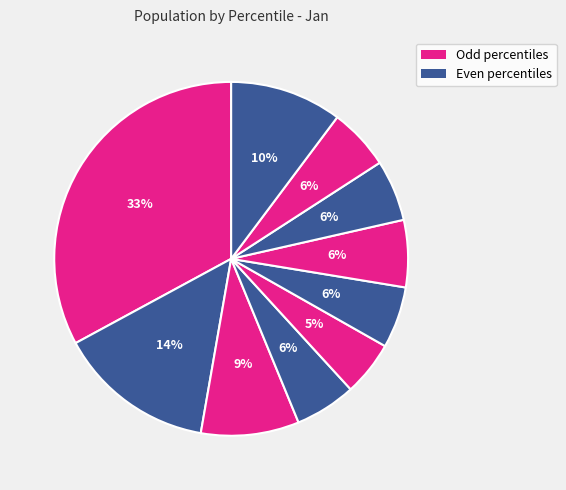

How many segments does this pie chart have?

10